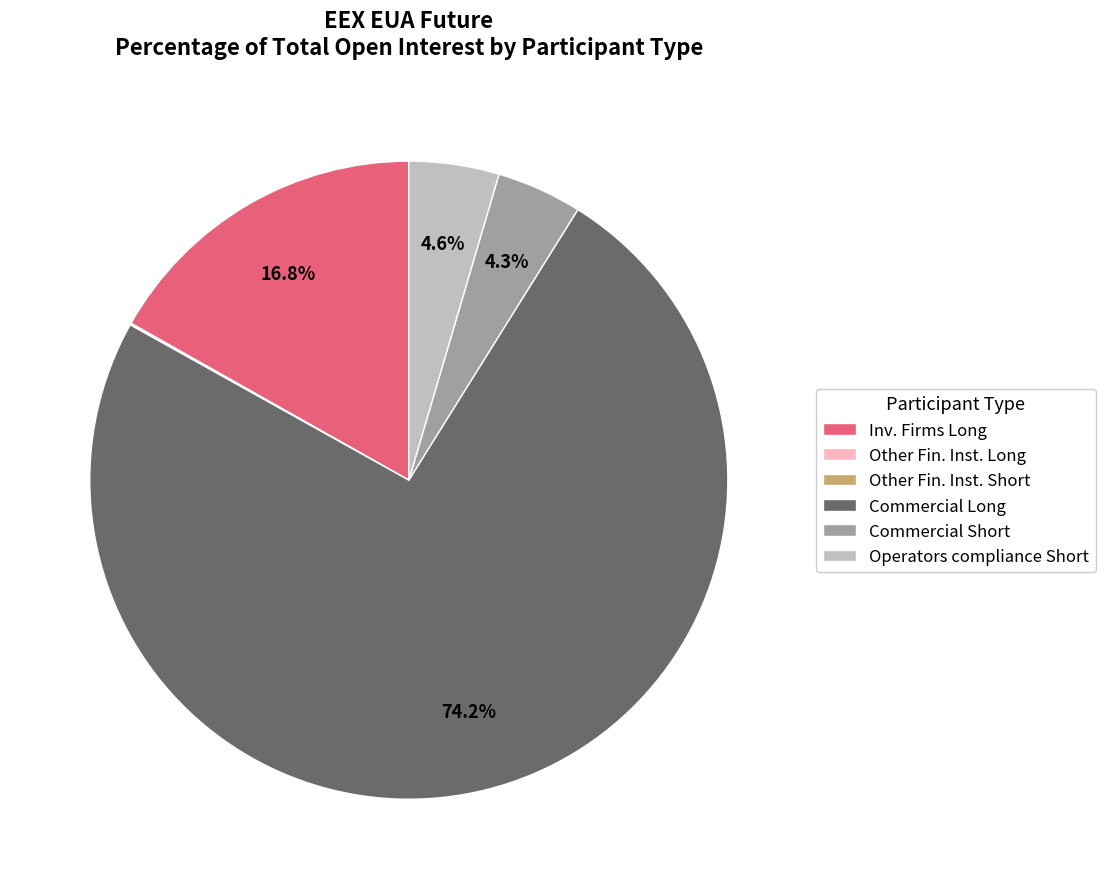

Which category accounts for the majority?

Commercial Long